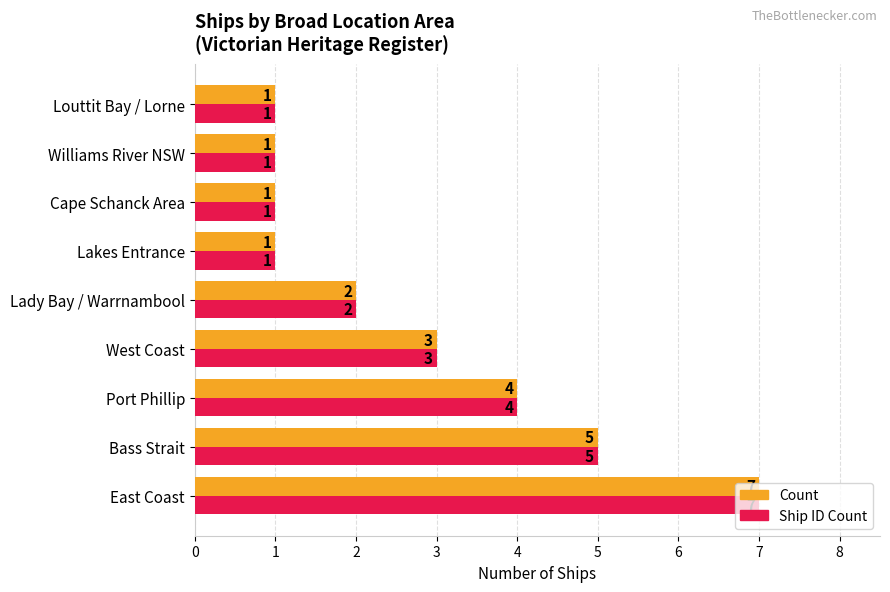

What is the maximum value shown in the chart?

7